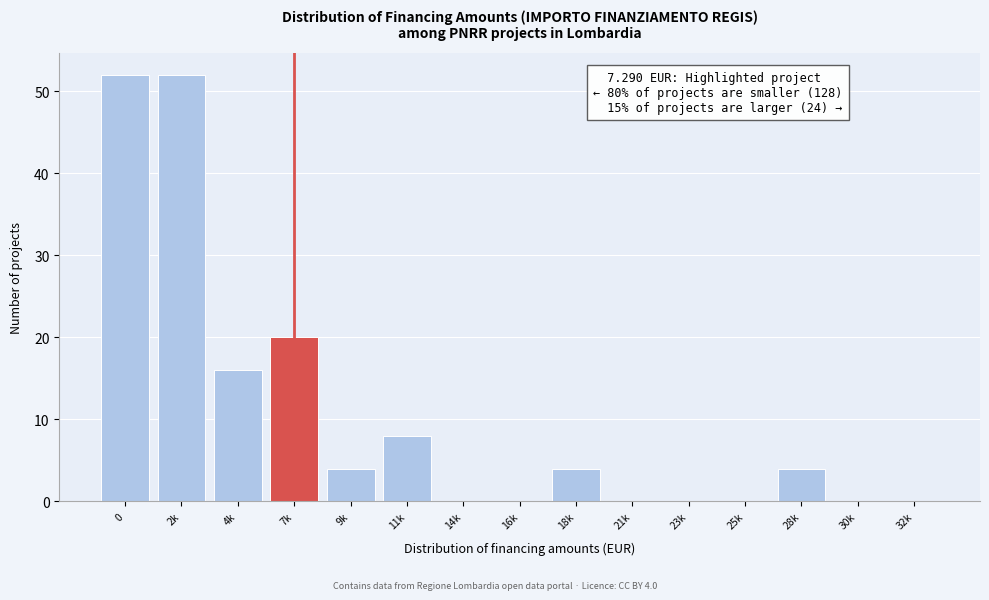

Reading left to right, what are all the values shown in this chart?

0=52	2k=52	4k=16	7k=20	9k=4	11k=8	14k=0	16k=0	18k=4	21k=0	23k=0	25k=0	28k=4	30k=0	32k=0